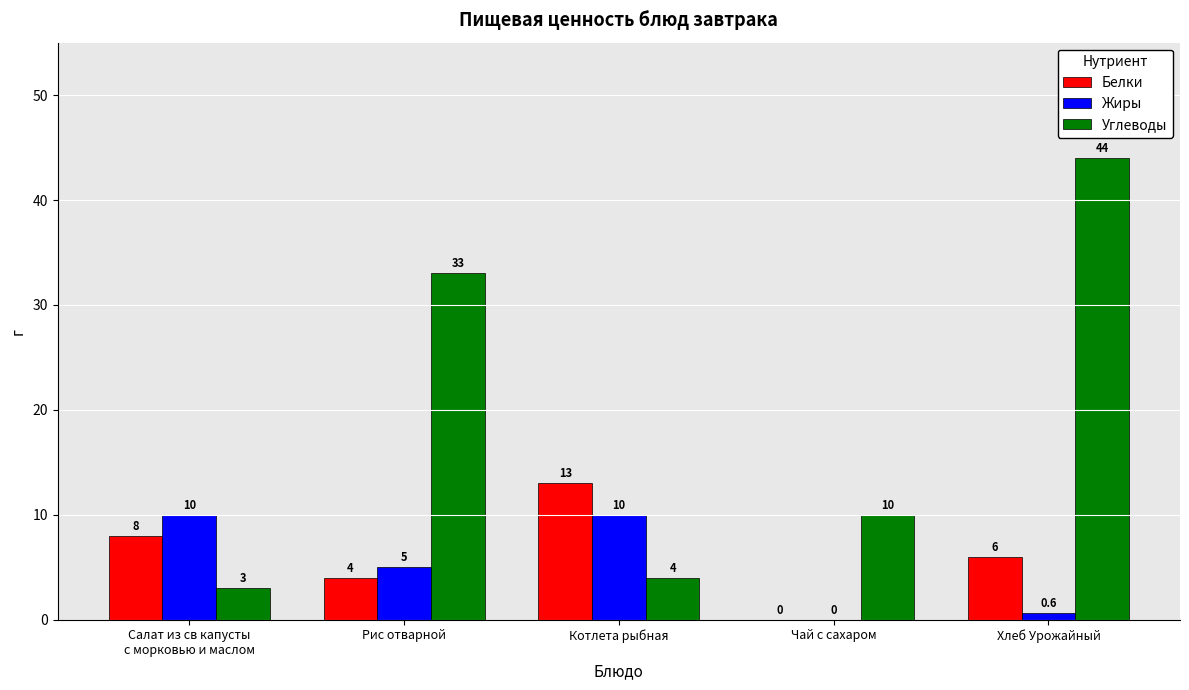

Does the chart contain stacked bars?

No